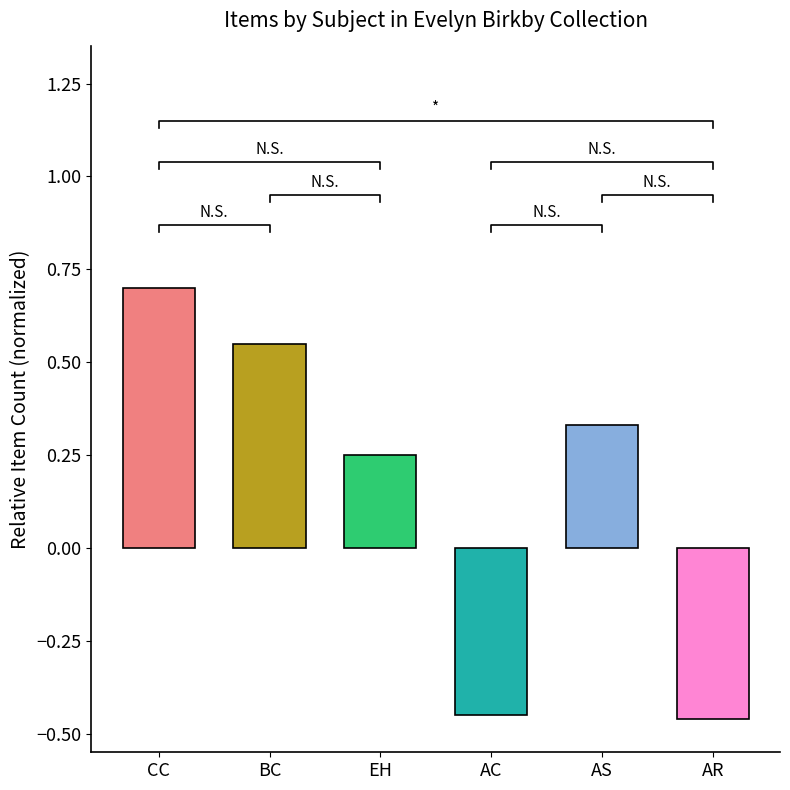

Rank the categories by value from lowest to highest.

AR, AC, EH, AS, BC, CC